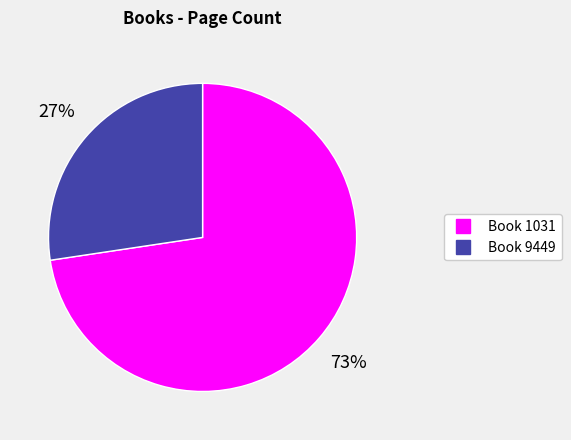

Is there a majority slice in this chart?

Yes